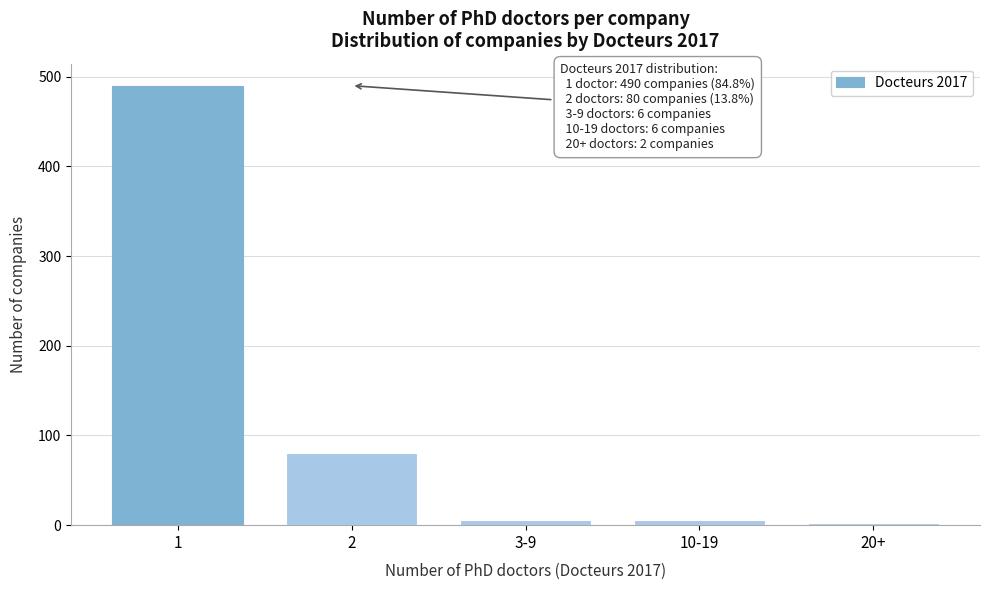

Reading left to right, extract all data points from this chart.

1=490	2=80	3-9=6	10-19=6	20+=2